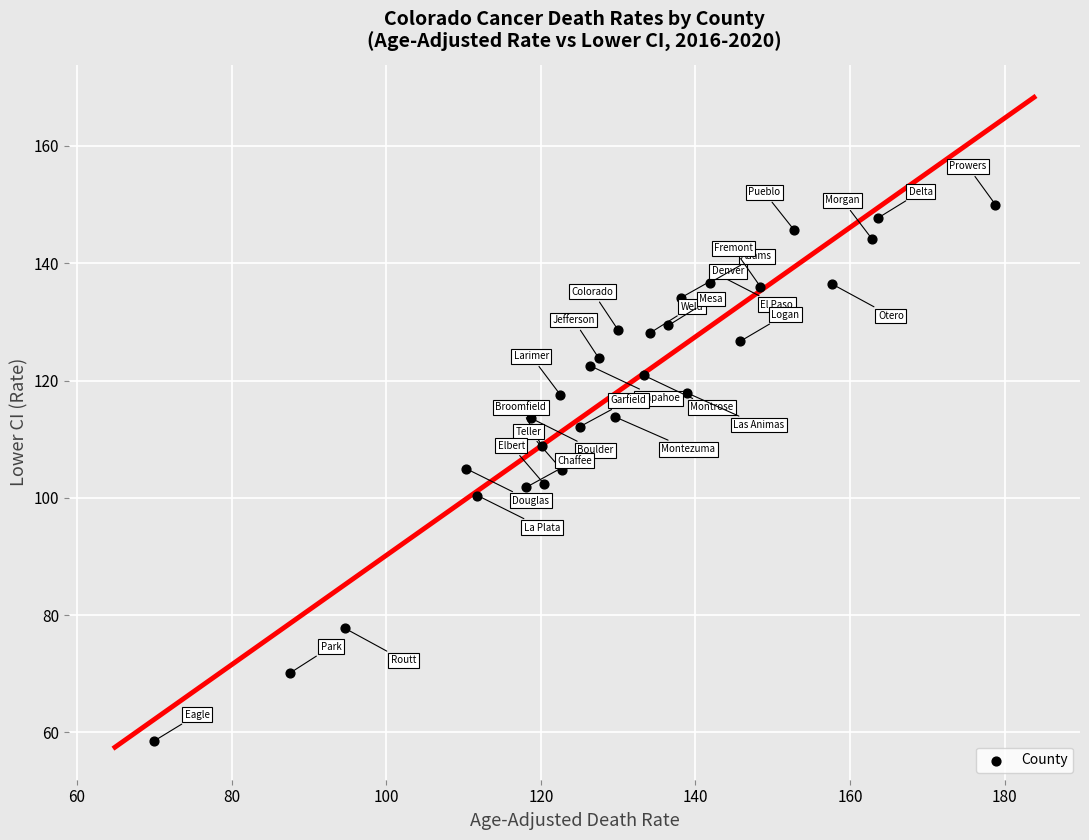

What is the range of Y values (max minus min)?

91.5